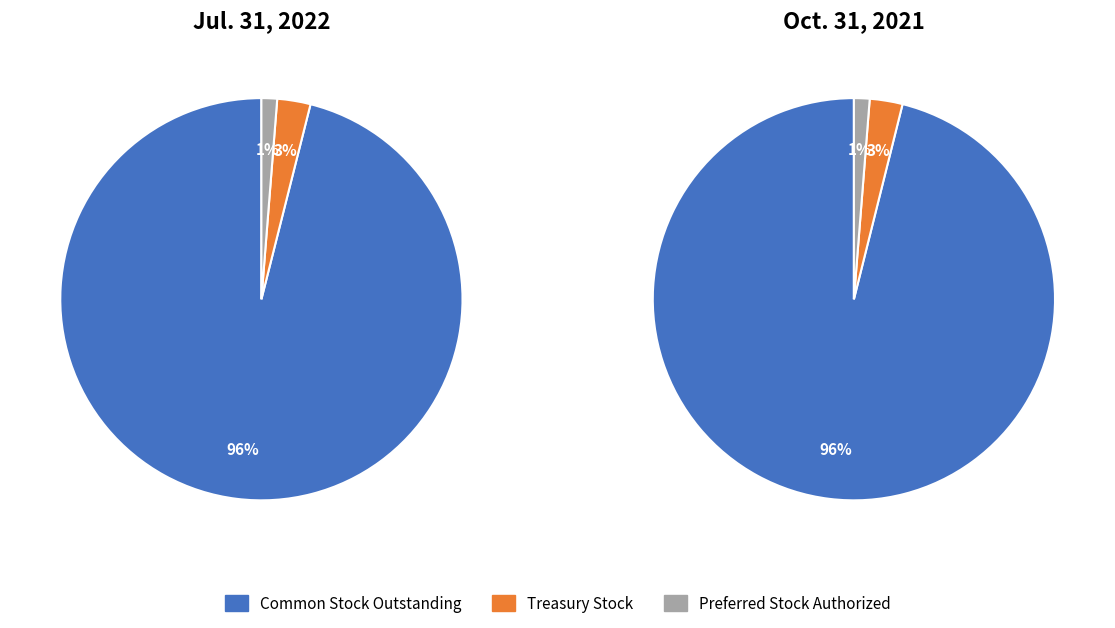

To the nearest percent, what is the combined percentage of Treasury Stock and Preferred Stock Authorized?

4%